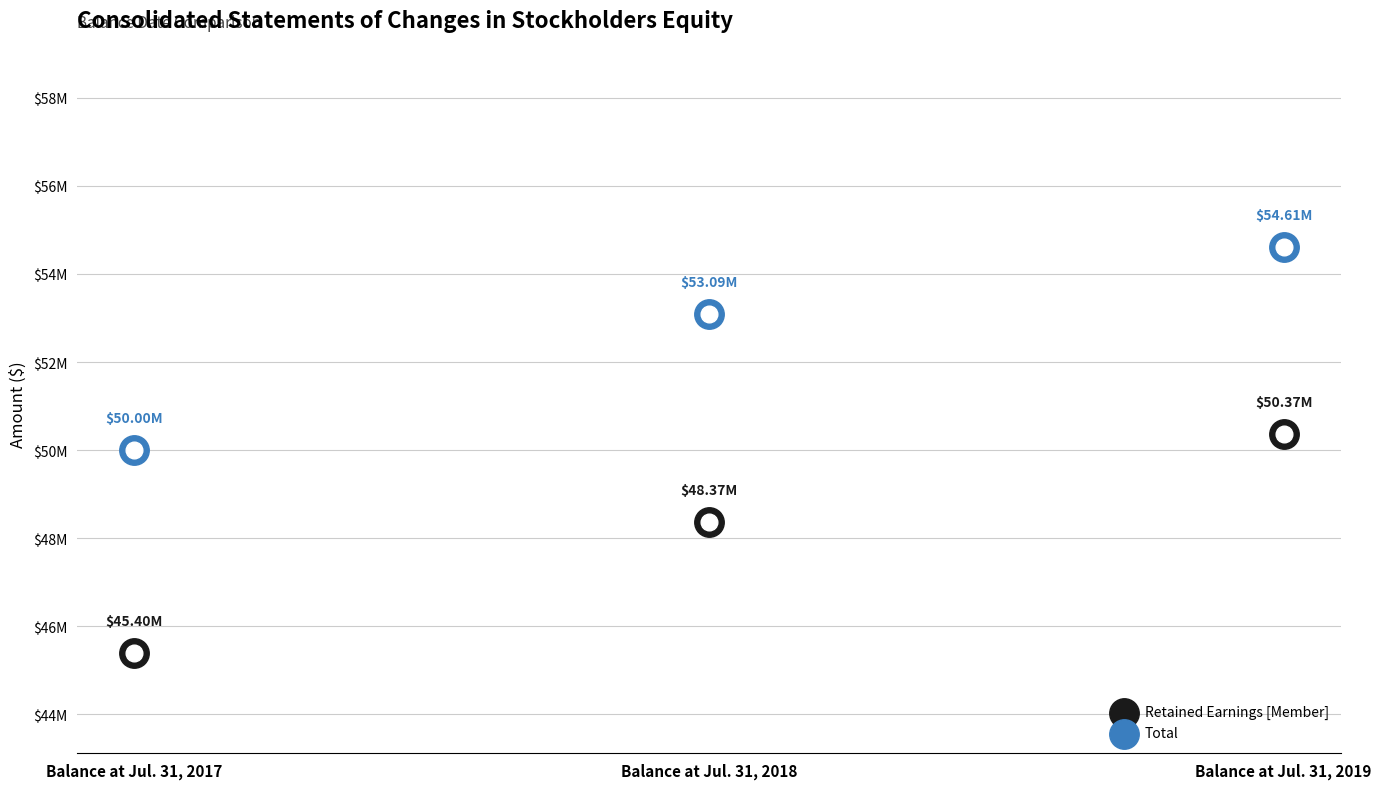

What is the total value across all series at Balance at Jul. 31, 2019?

104979336